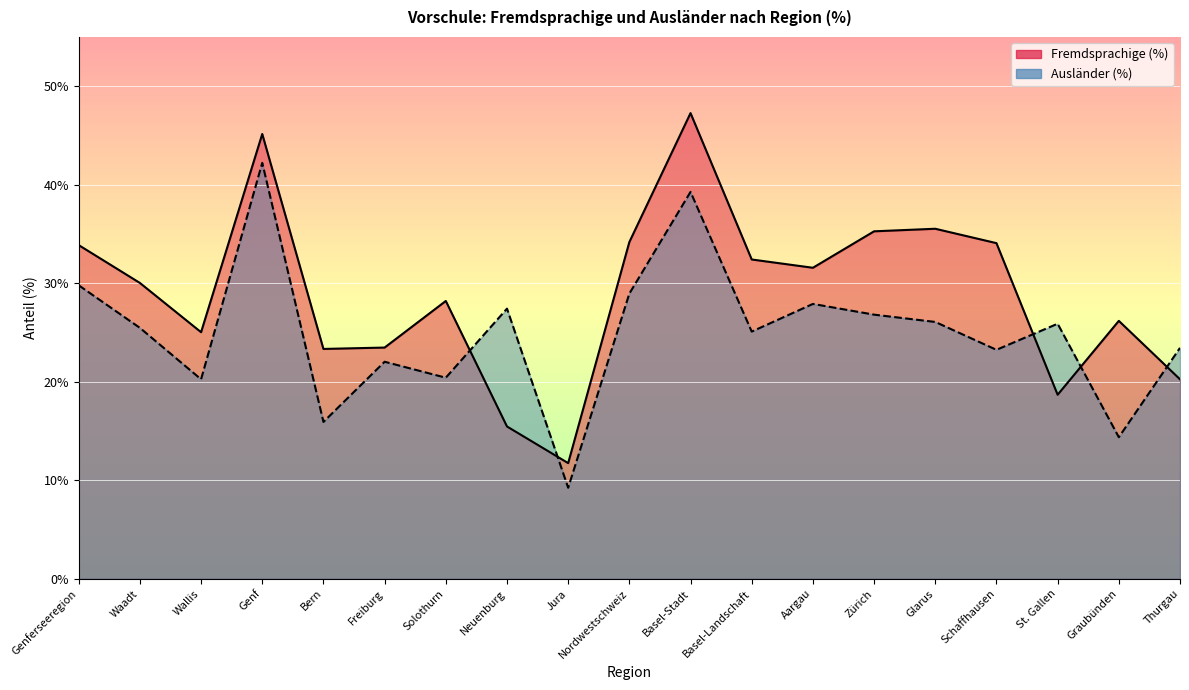

At which category is the sum across all series the highest?

Genf